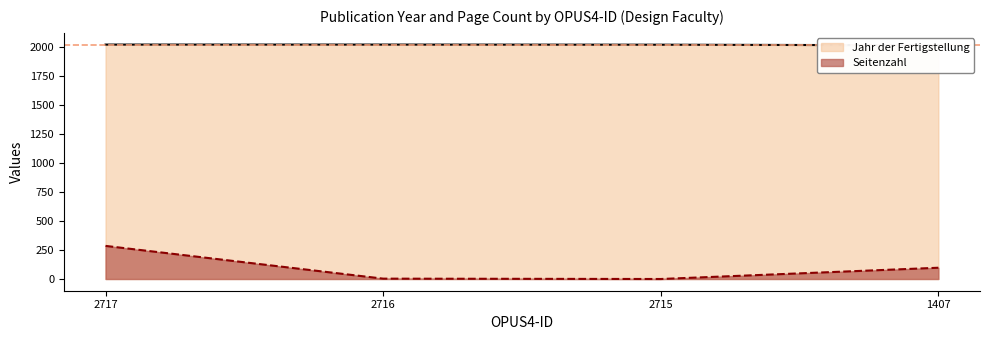

What is the difference between the Seitenzahl values at 2717 and 1407?

188